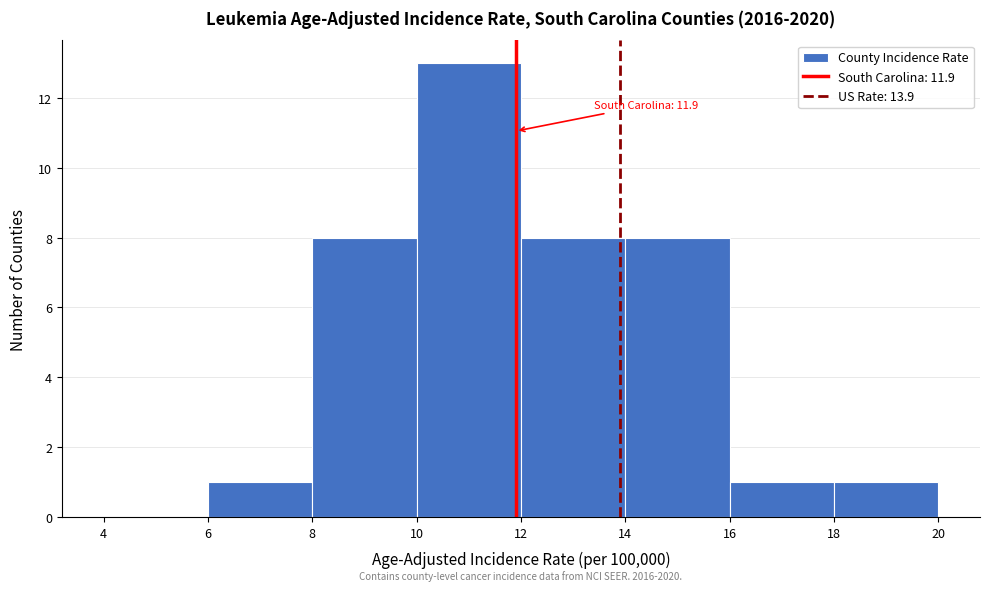

Over which range of the x-axis is the bar tallest?

10 to 12